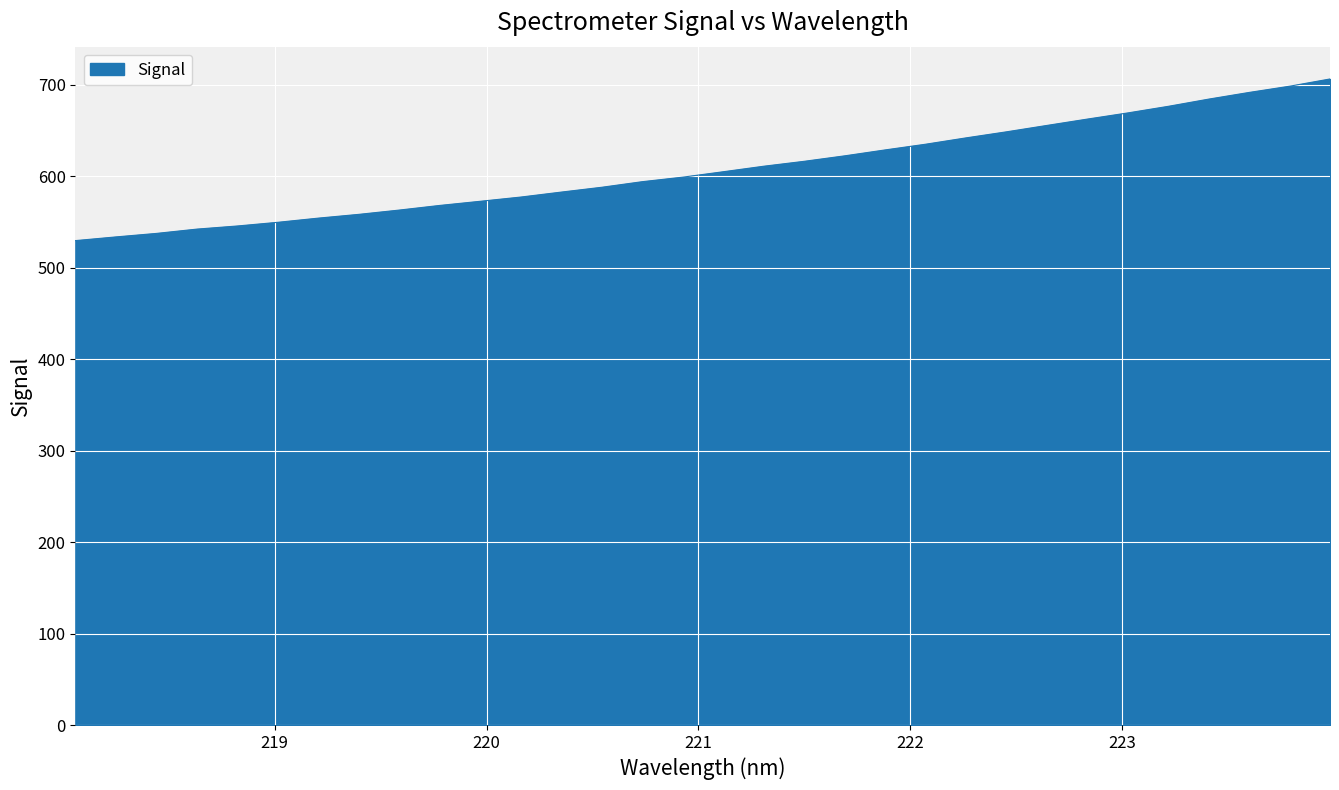

What is the average value?

607.7